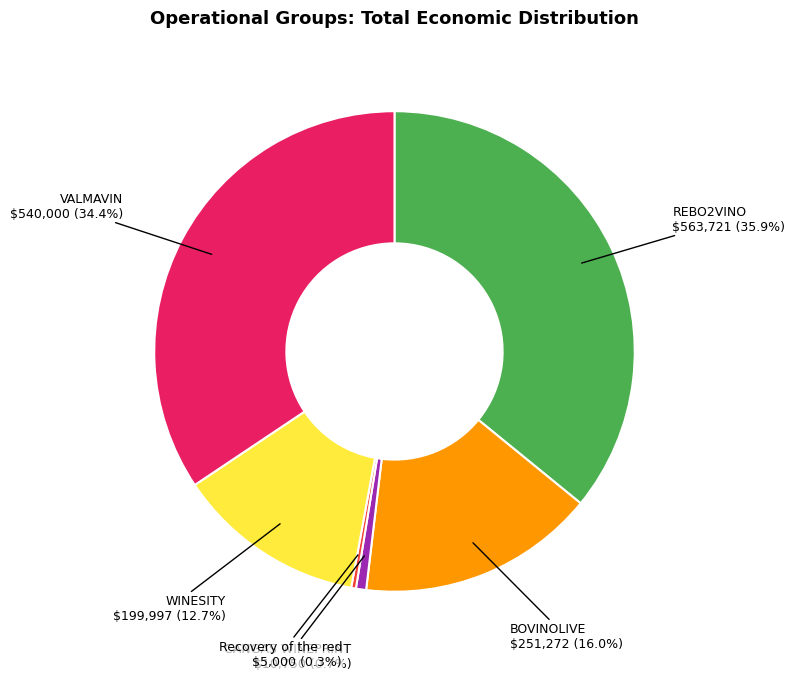

What is the largest slice in the pie chart?

REBO2VINO